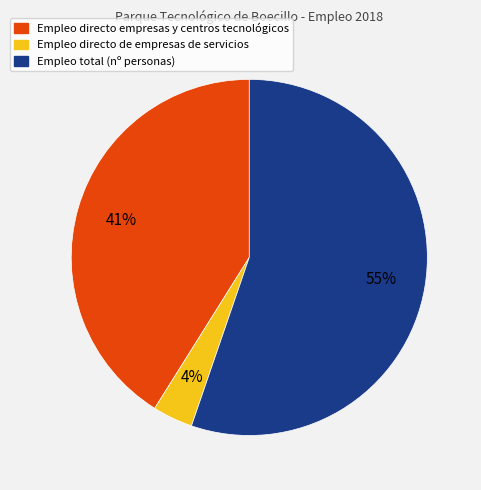

Between Empleo total (nº personas) and Empleo directo empresas y centros tecnológicos, which is larger?

Empleo total (nº personas)